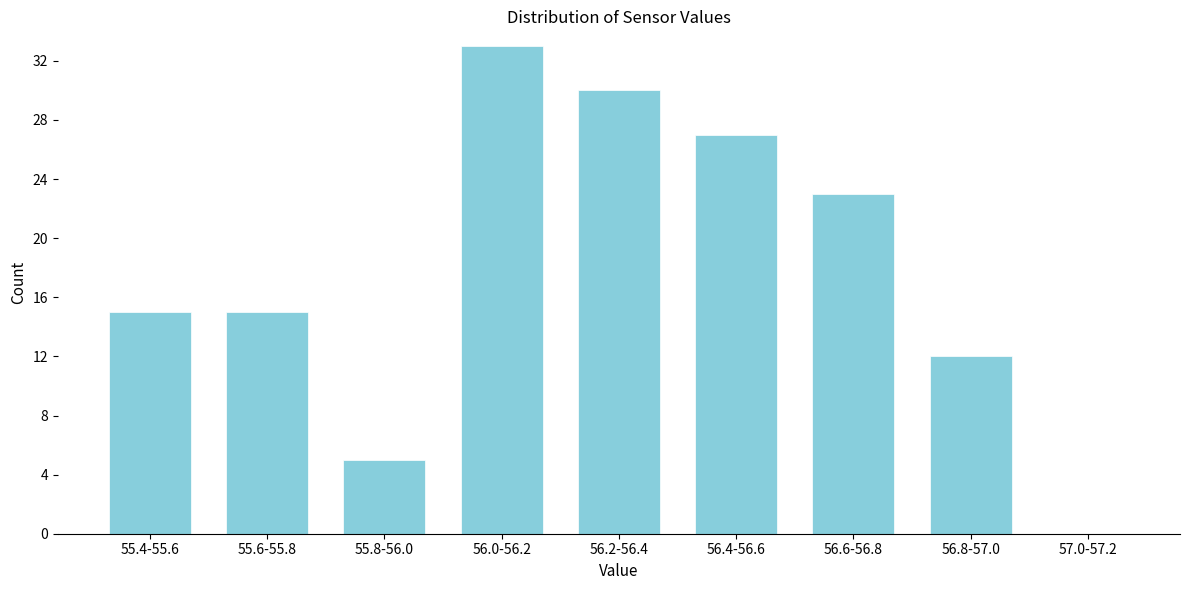

Reading left to right, list all the values displayed in this chart.

55.4-55.6=15	55.6-55.8=15	55.8-56.0=5	56.0-56.2=33	56.2-56.4=30	56.4-56.6=27	56.6-56.8=23	56.8-57.0=12	57.0-57.2=0